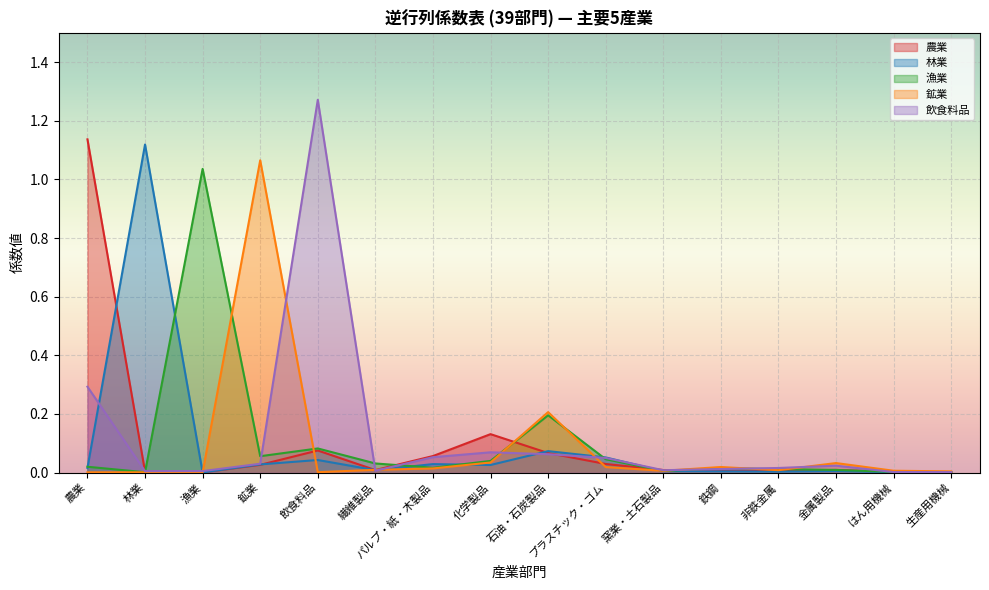

How many lines are shown in the chart?

5